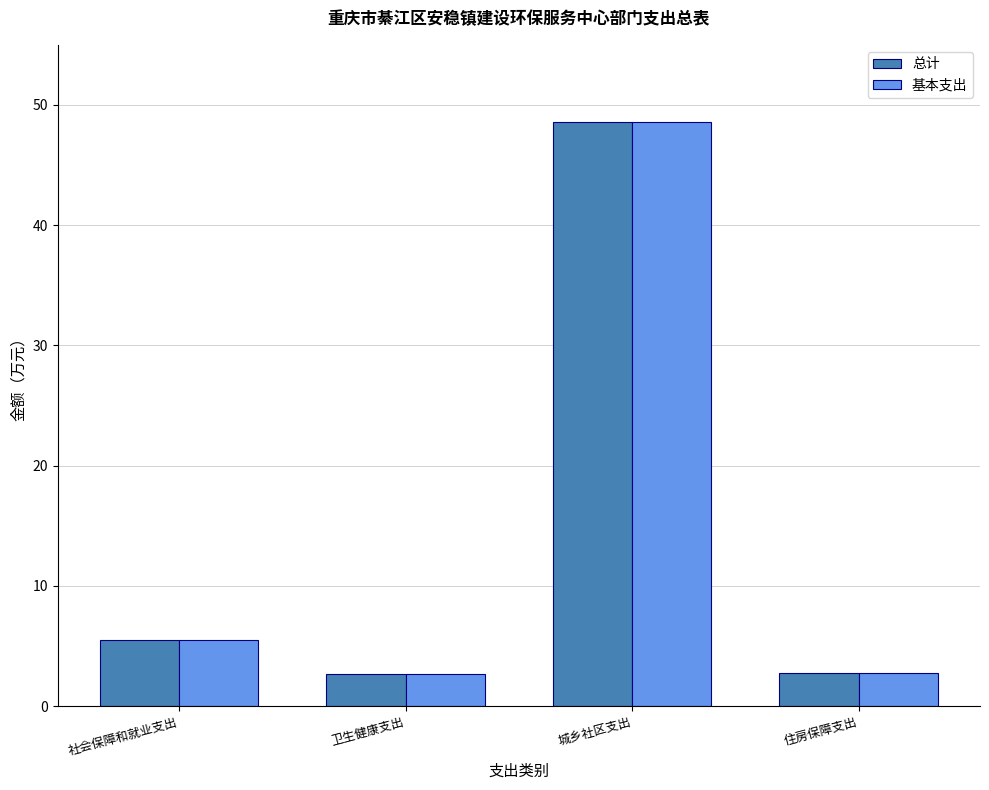

Is it true that 总计 equals 2.7 at 卫生健康支出?

True